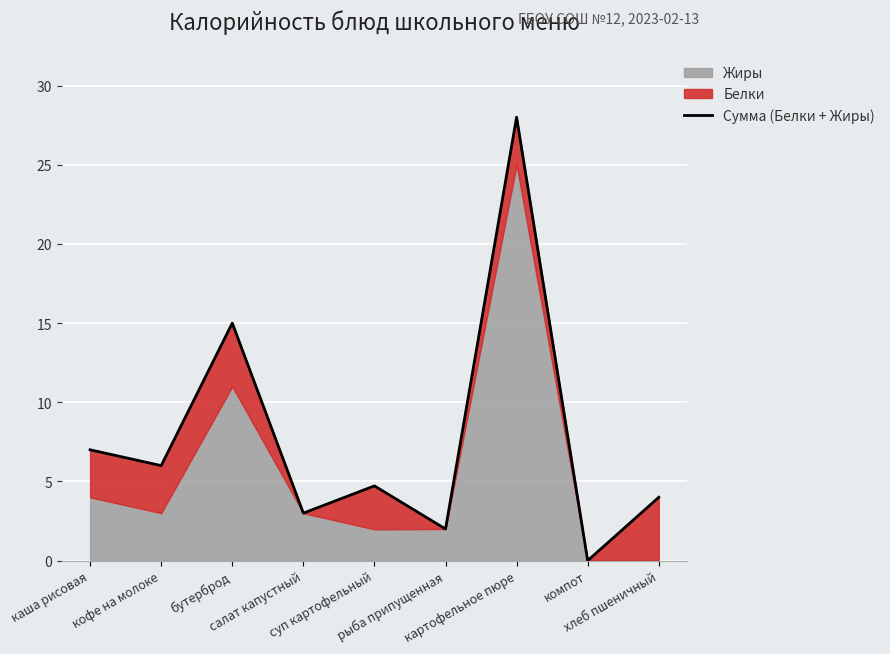

What is the difference between the maximum and minimum values?

28.0